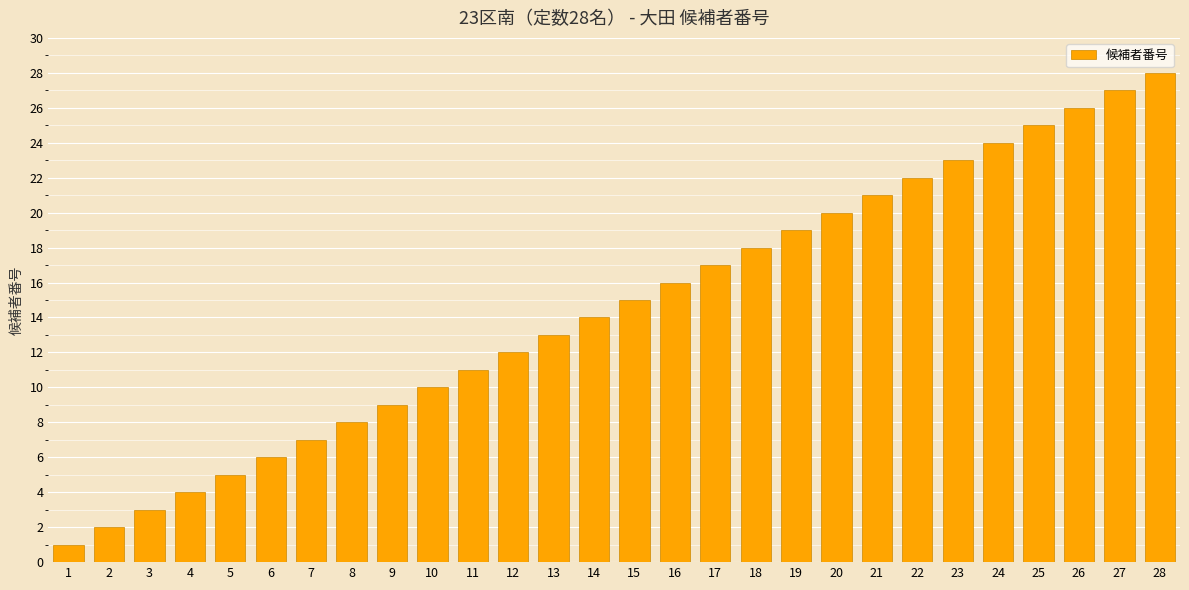

What is the maximum value shown in the chart?

28